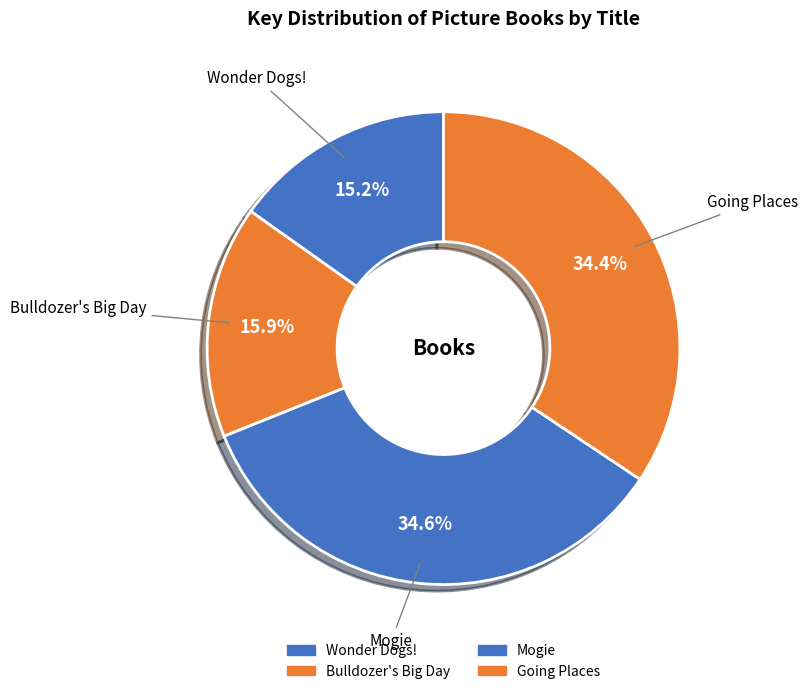

Is the sum of Bulldozer's Big Day and Going Places greater than half?

Yes